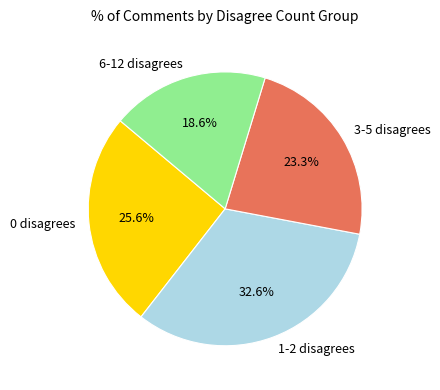

How many segments does this pie chart have?

4